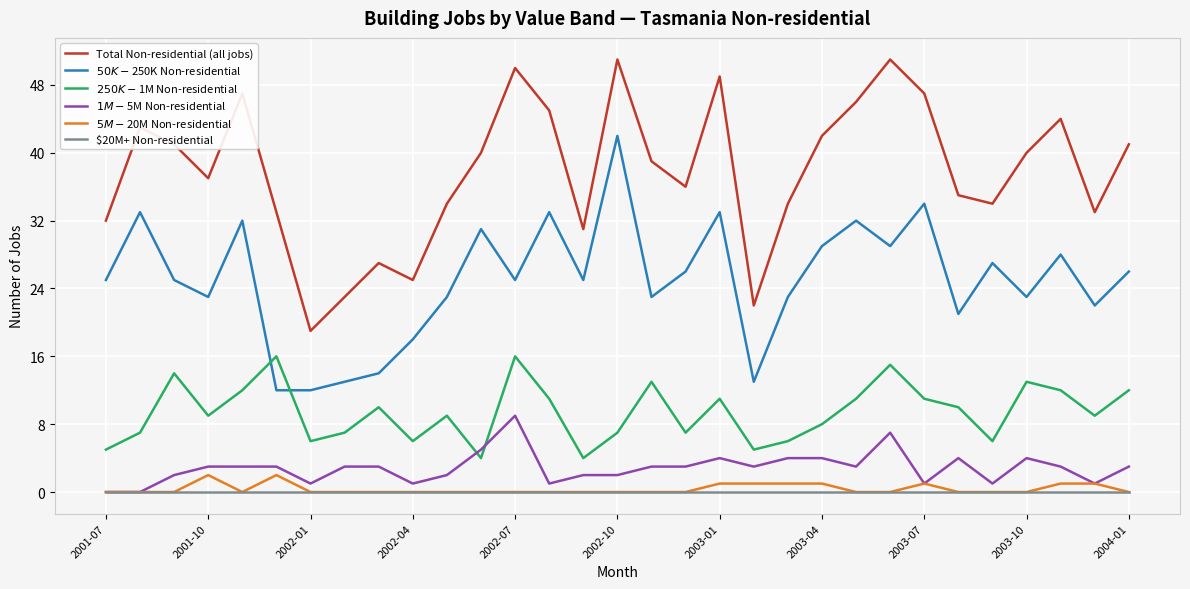

Which series has the largest total across all categories?

Total Non-residential (all jobs)